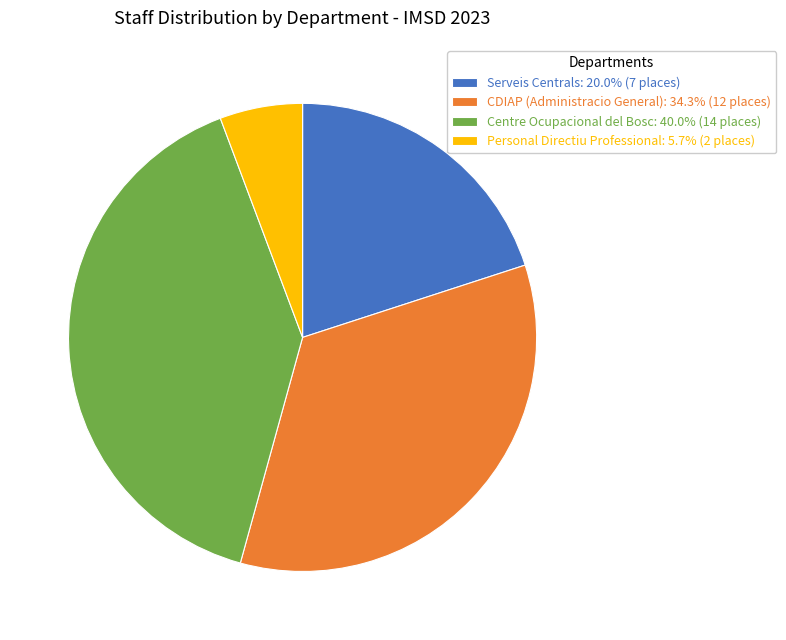

Does CDIAP (Administracio General): 34.3% (12 places) represent more than half of the total?

No